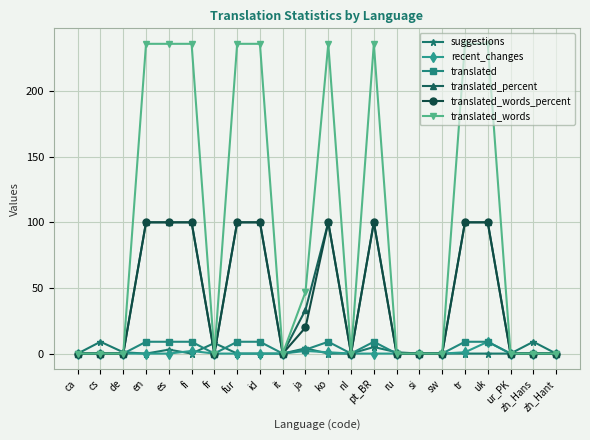

True or false: suggestions has more than 2 interior local peaks.

True